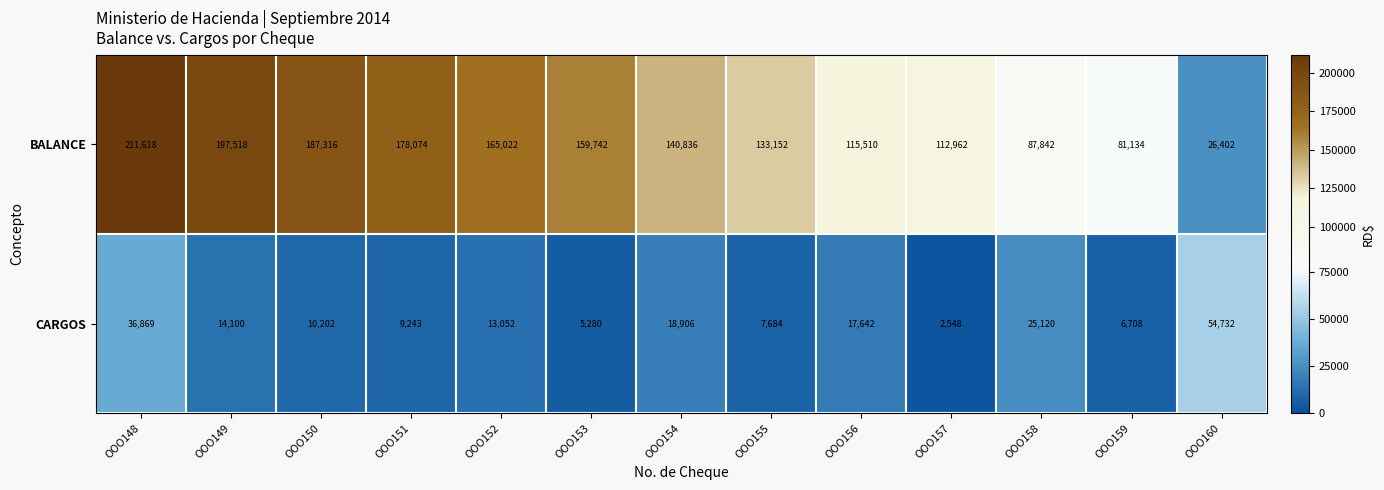

What is the average value of the BALANCE series?

138241